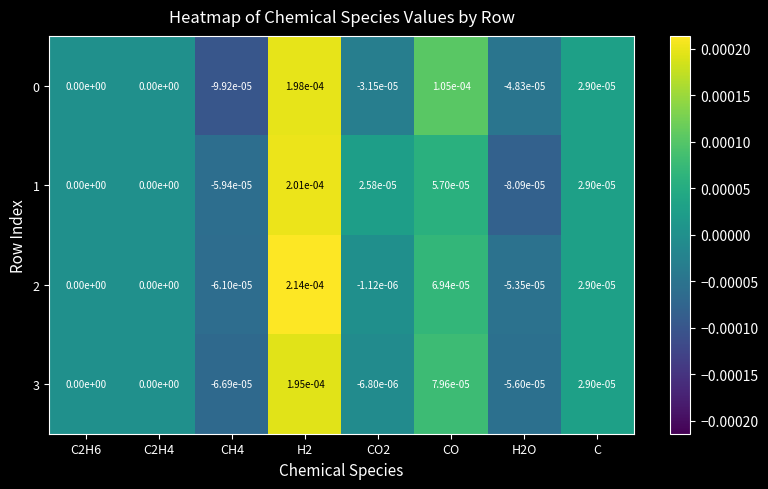

At which category is the sum across all series the highest?

H2